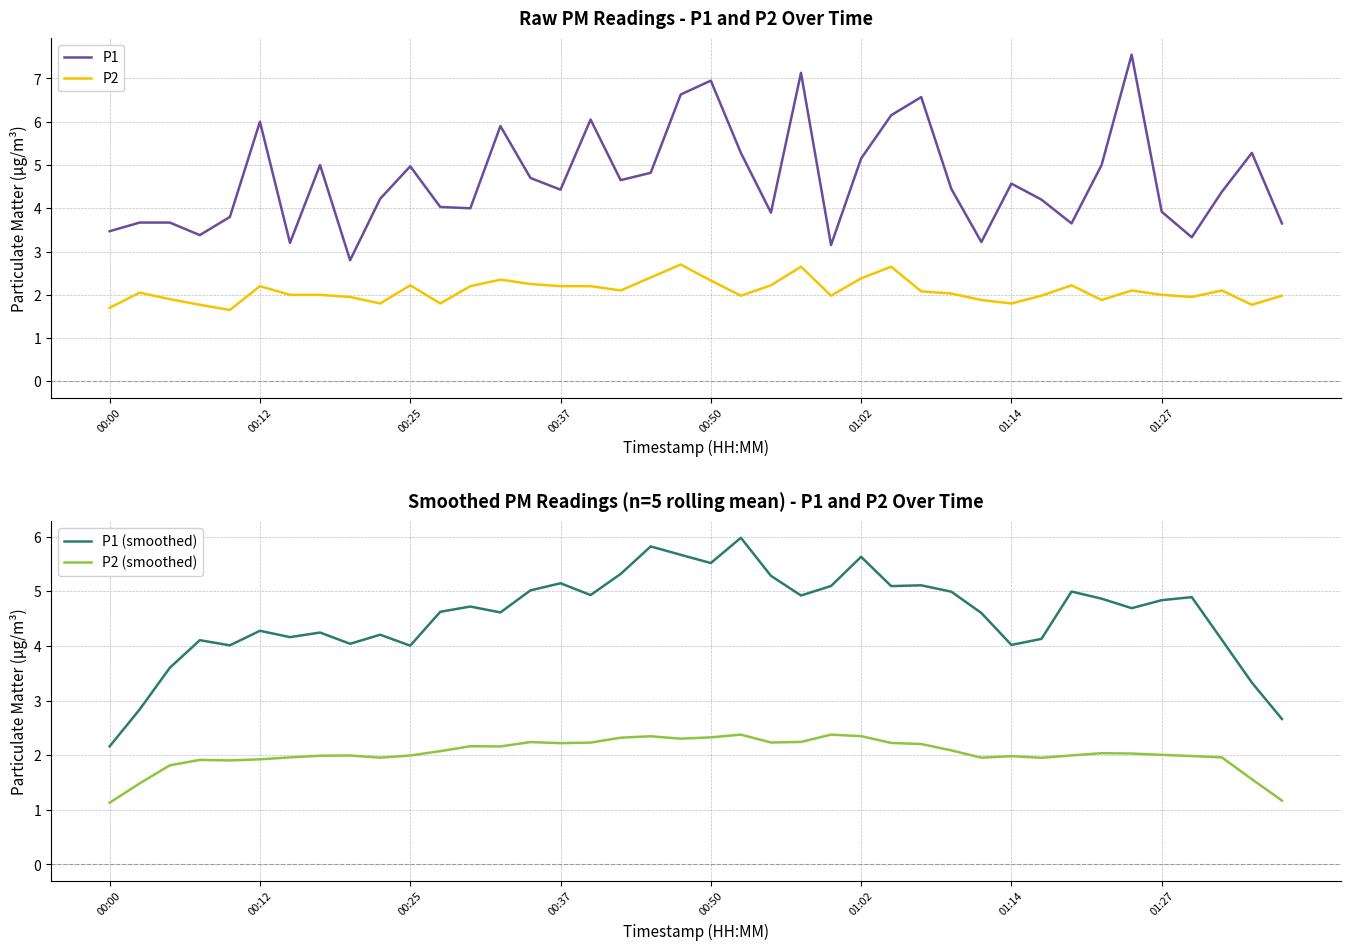

How many series are shown in this chart?

4